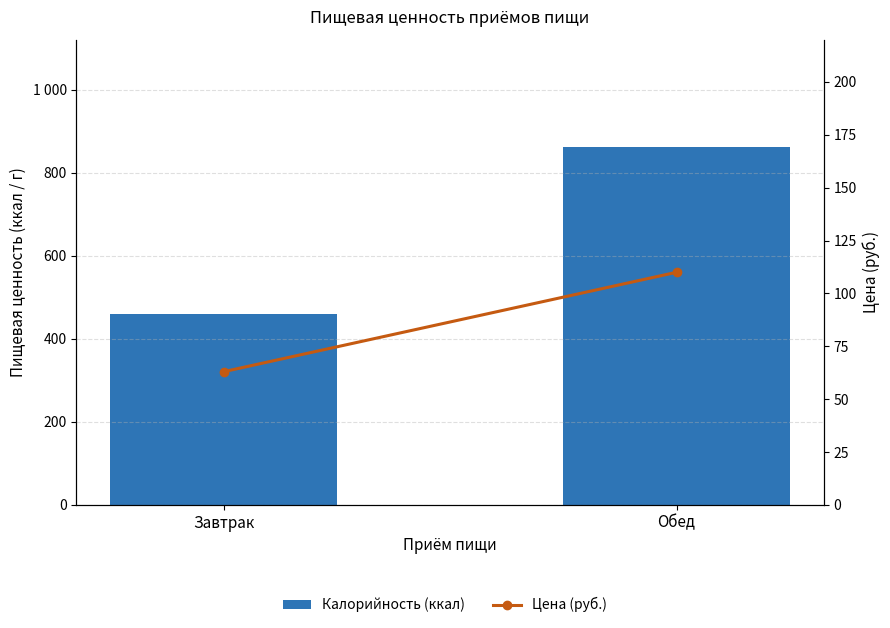

What position from the left is Обед?

2